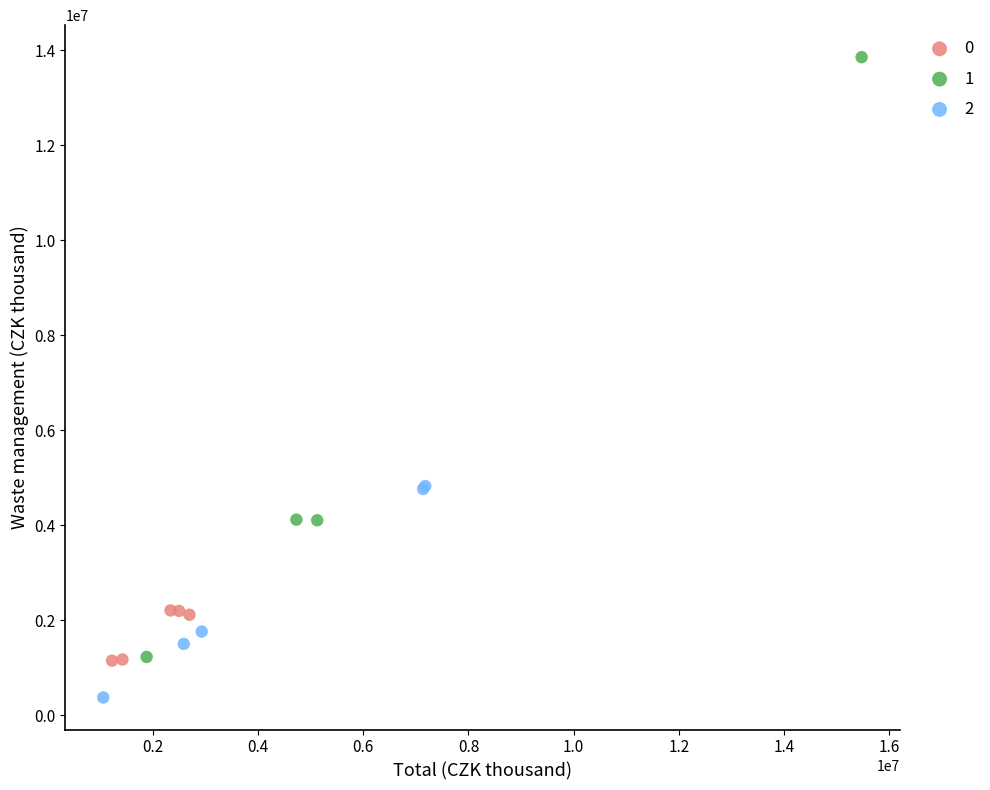

What are all the series names shown in the legend?

0, 1, 2